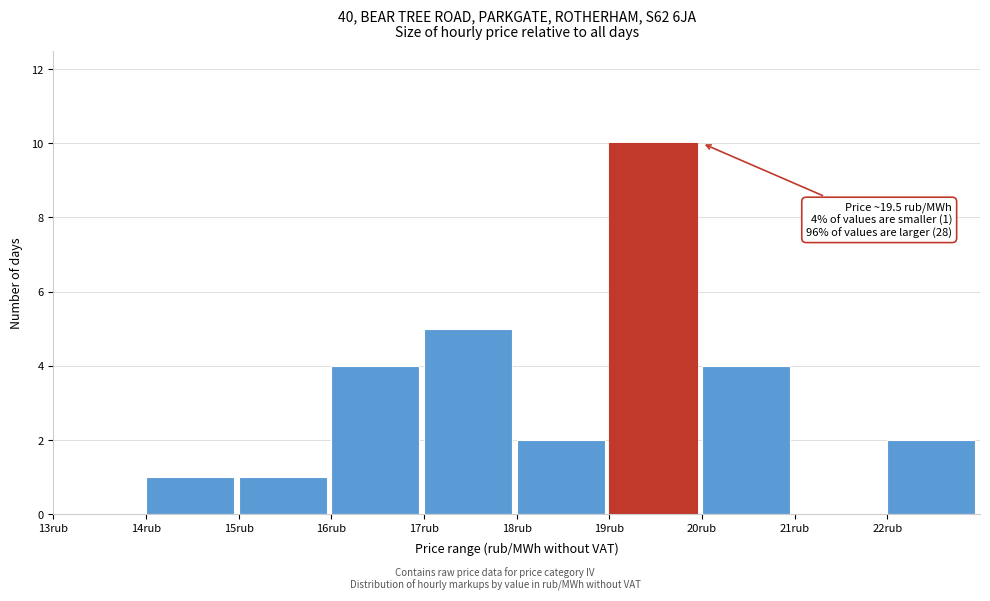

Over which range of the x-axis is the bar tallest?

19 to 20